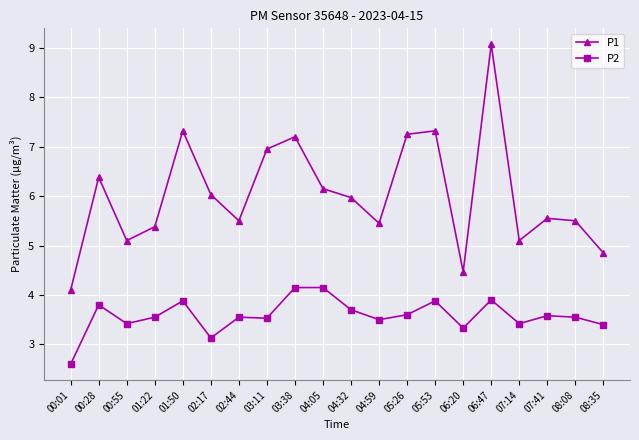

The value of P2 at 02:44 is 5.8. True or false?

False